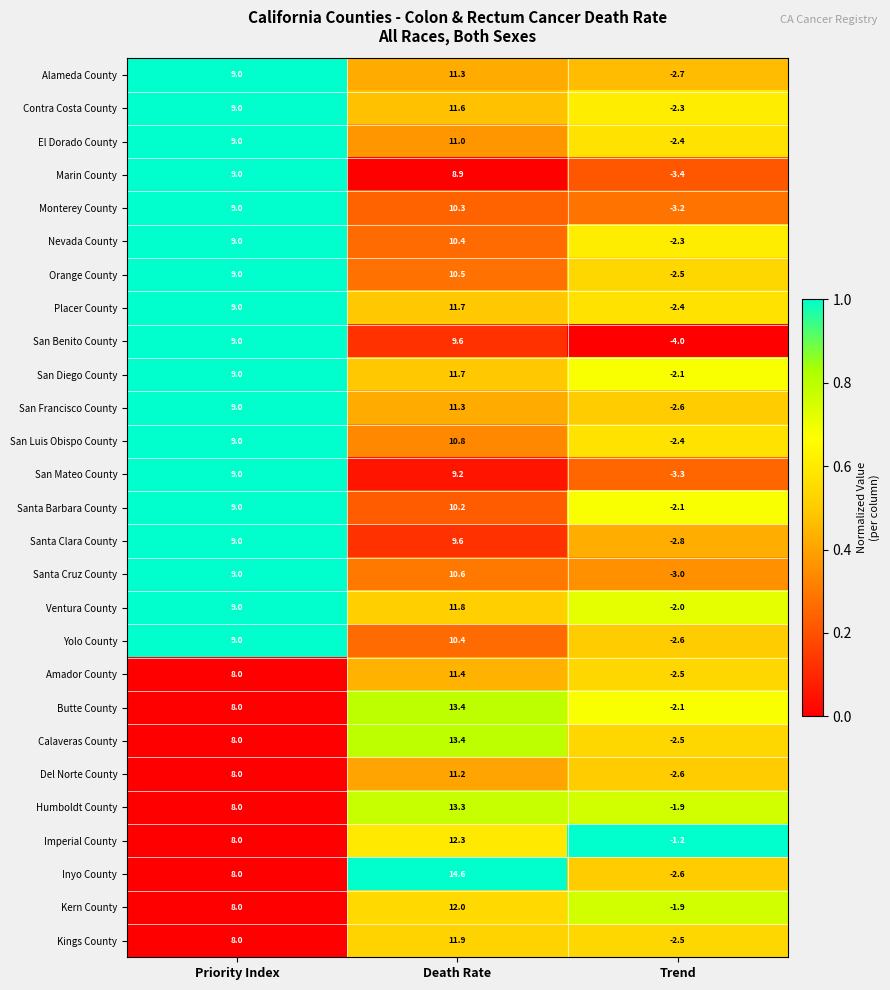

How many series are shown in this chart?

27